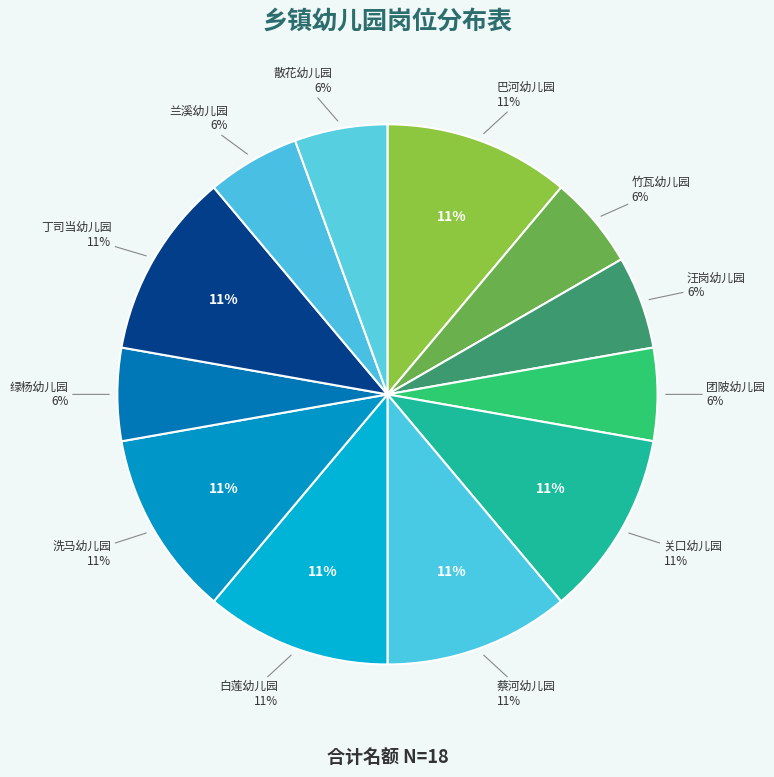

What percentage is the 绿杨幼儿园 slice, to the nearest percent?

6%